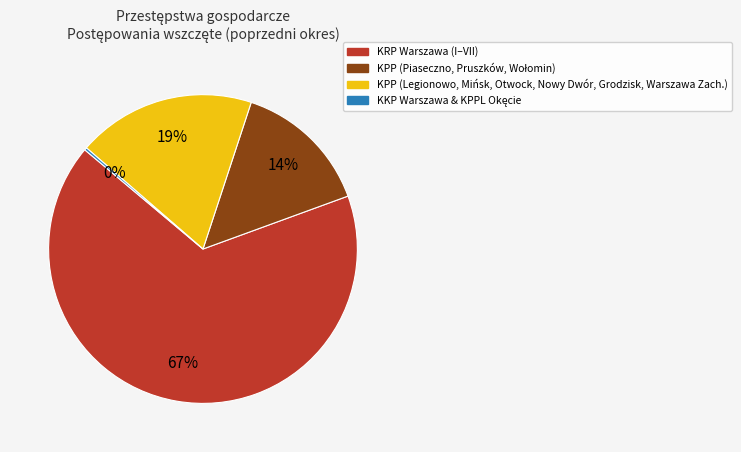

True or false: KPP (Legionowo, Mińsk, Otwock, Nowy Dwór, Grodzisk, Warszawa Zach.) accounts for 9% of the total.

False